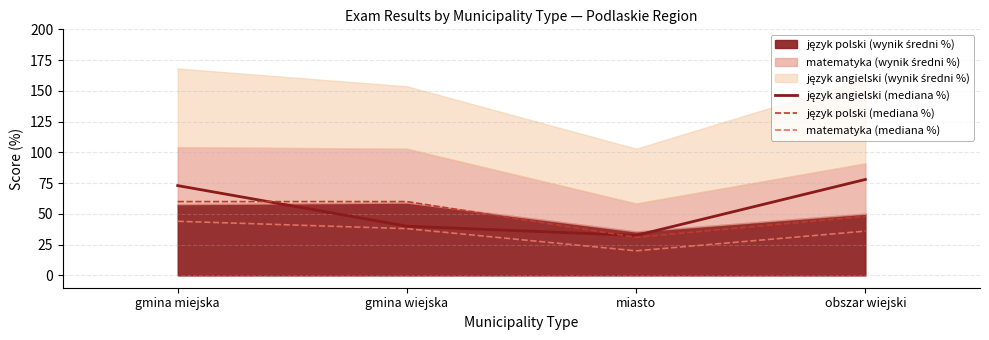

True or false: język angielski (mediana %) and matematyka (mediana %) intersect in this chart.

False